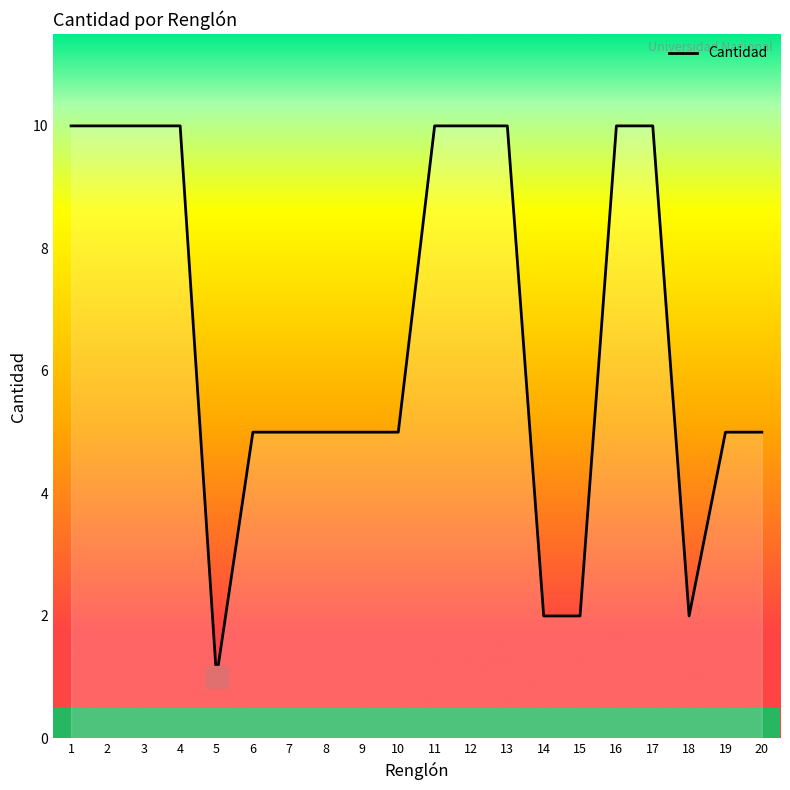

The value at 4 is 7. True or false?

False